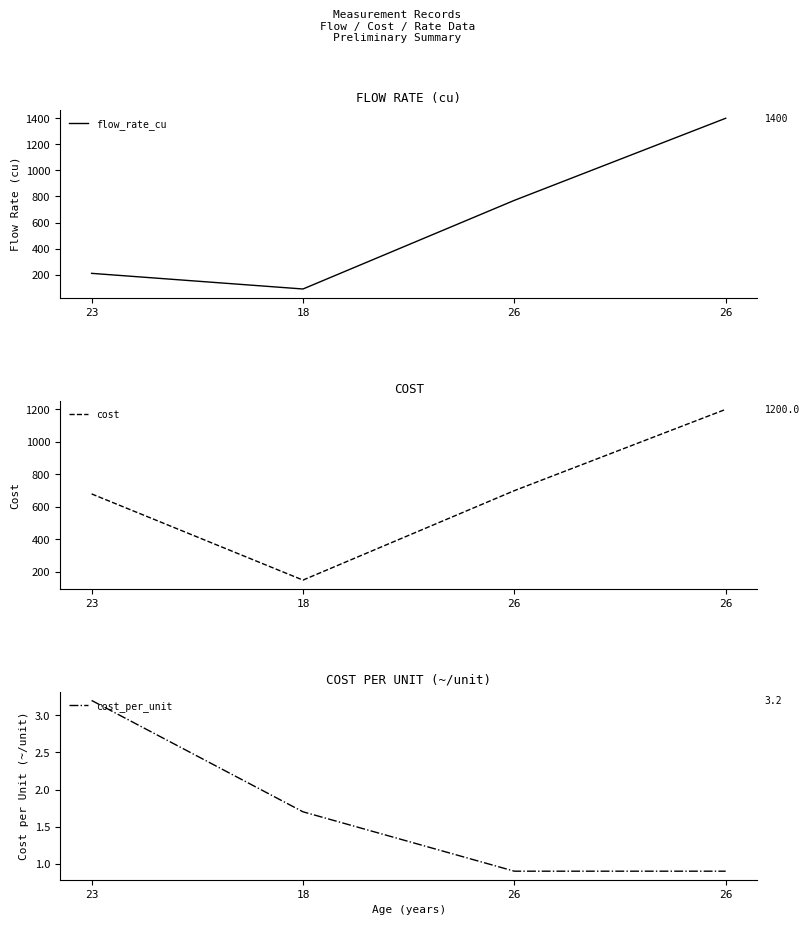

Reading left to right, list all the values displayed in this chart.

flow_rate_cu: 23=210.0	18=90.0	26=770.0	26=1400.0
cost: 23=680.0	18=150.0	26=700.0	26=1200.0
cost_per_unit: 23=3.2	18=1.7	26=0.9	26=0.9